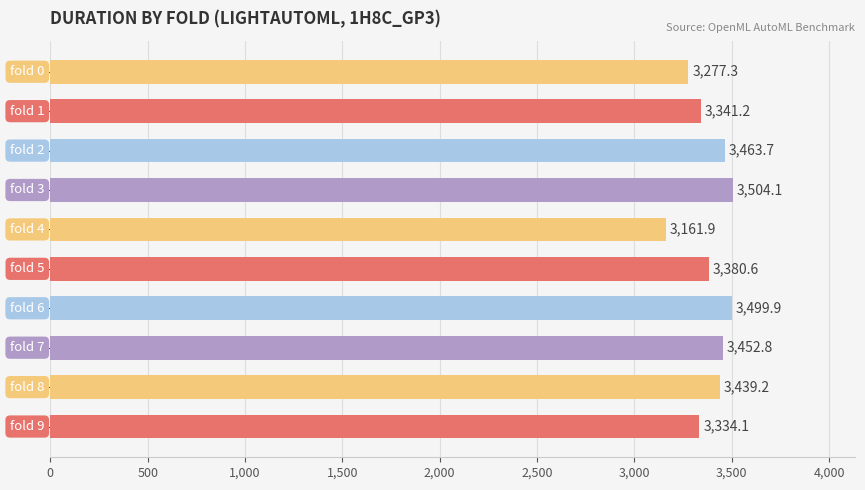

Reading bottom to top, list all the values displayed in this chart.

3334.1	3439.2	3452.8	3499.9	3380.6	3161.9	3504.1	3463.7	3341.2	3277.3